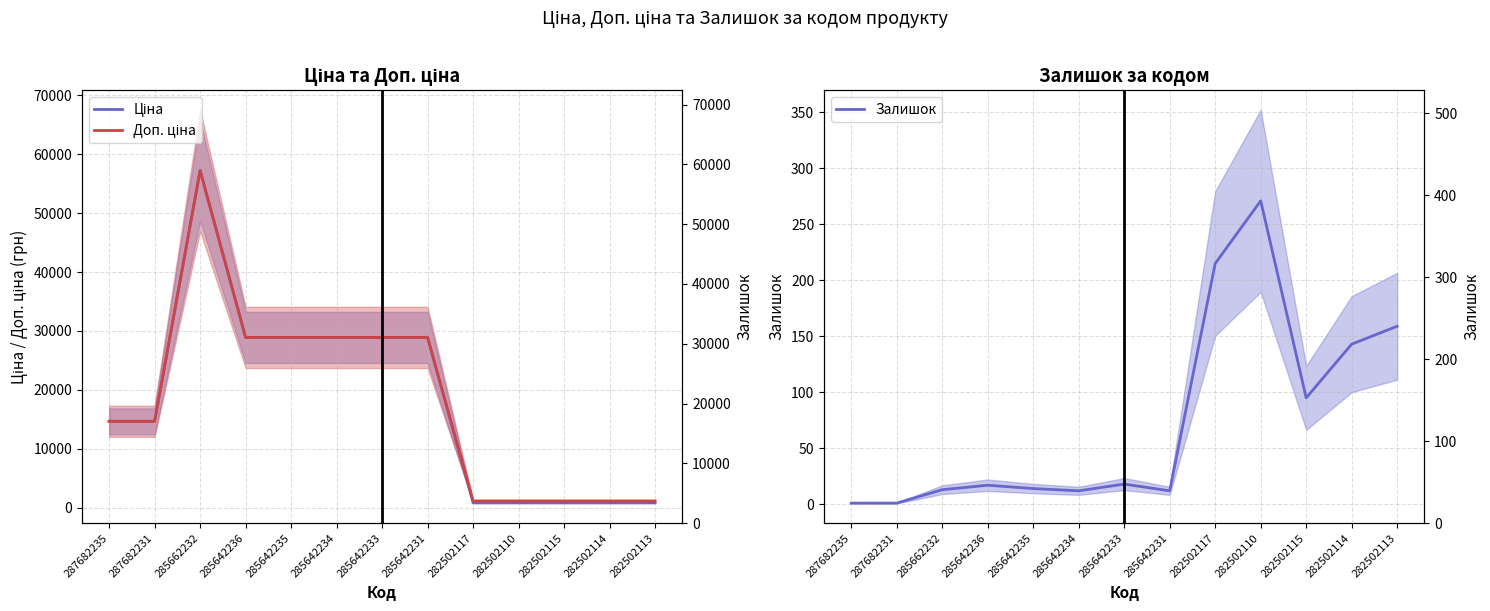

What are all the series names shown in the legend?

Ціна, Доп. ціна, Залишок